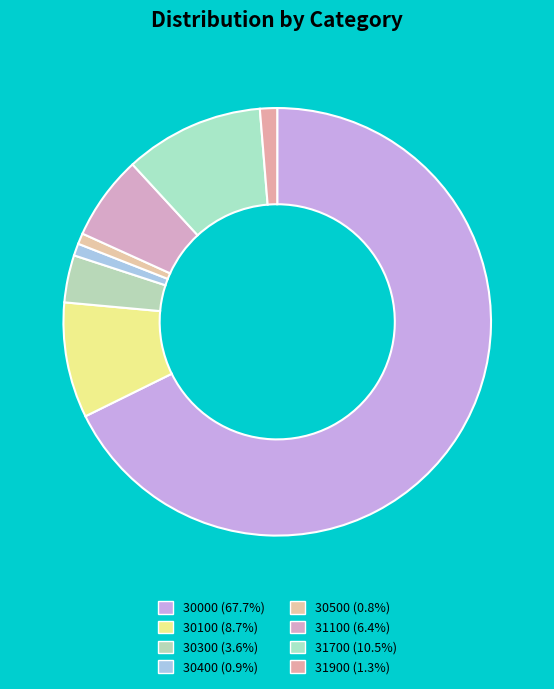

How many slices are in this pie chart?

8